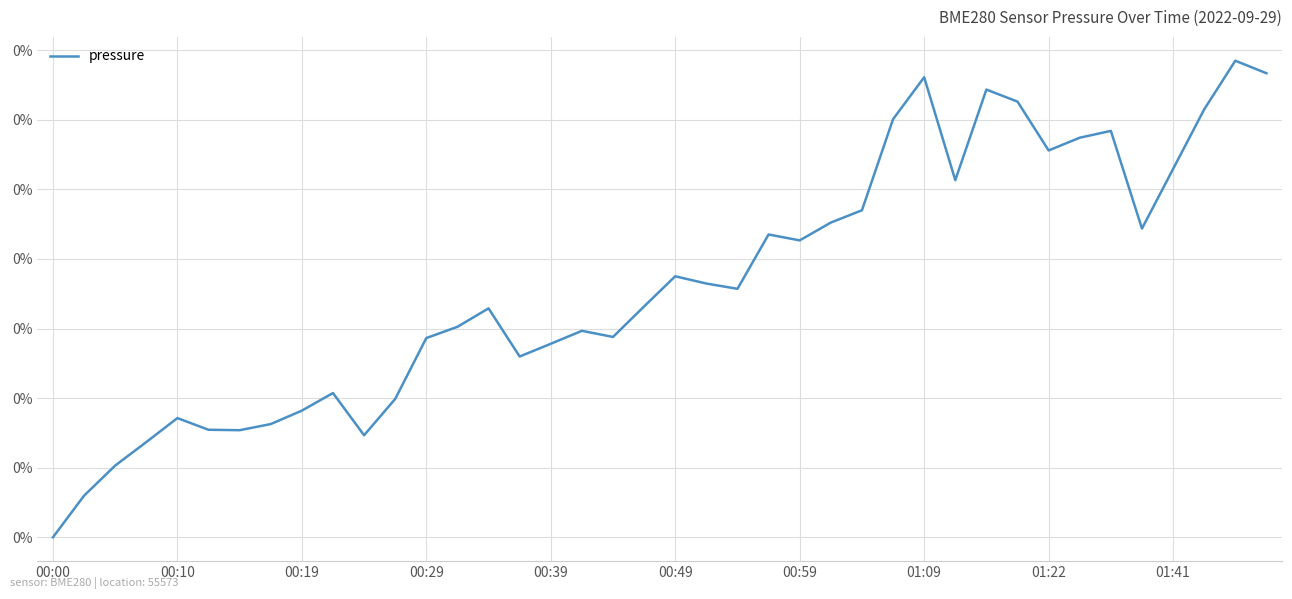

What is the difference between the maximum and minimum values?

0.1